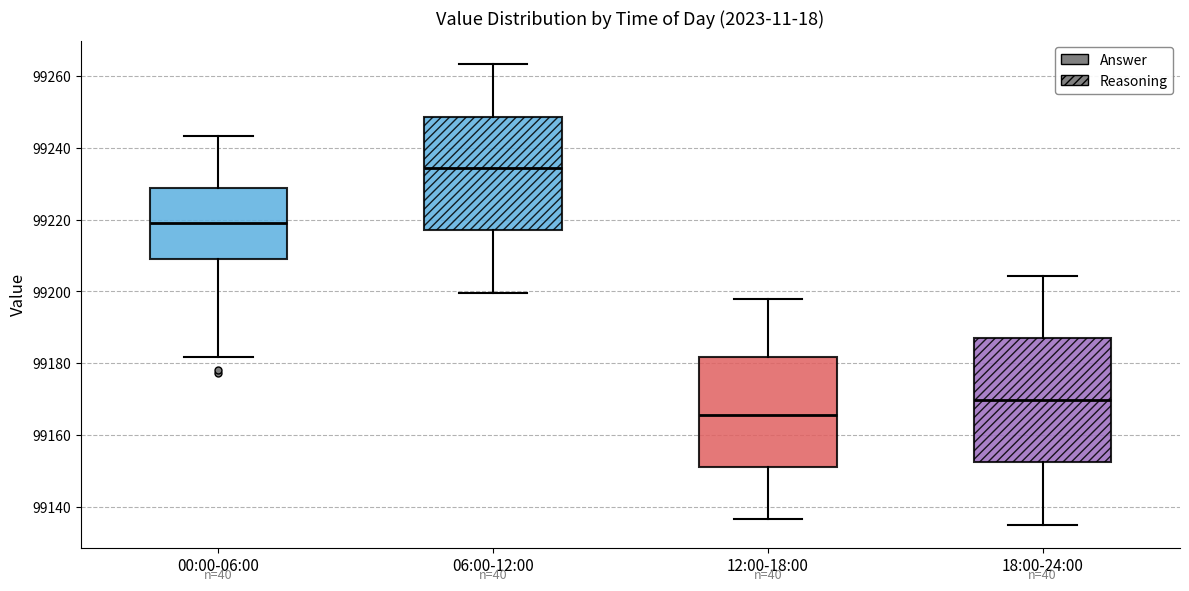

Which box's median line is the highest?

06:00-12:00